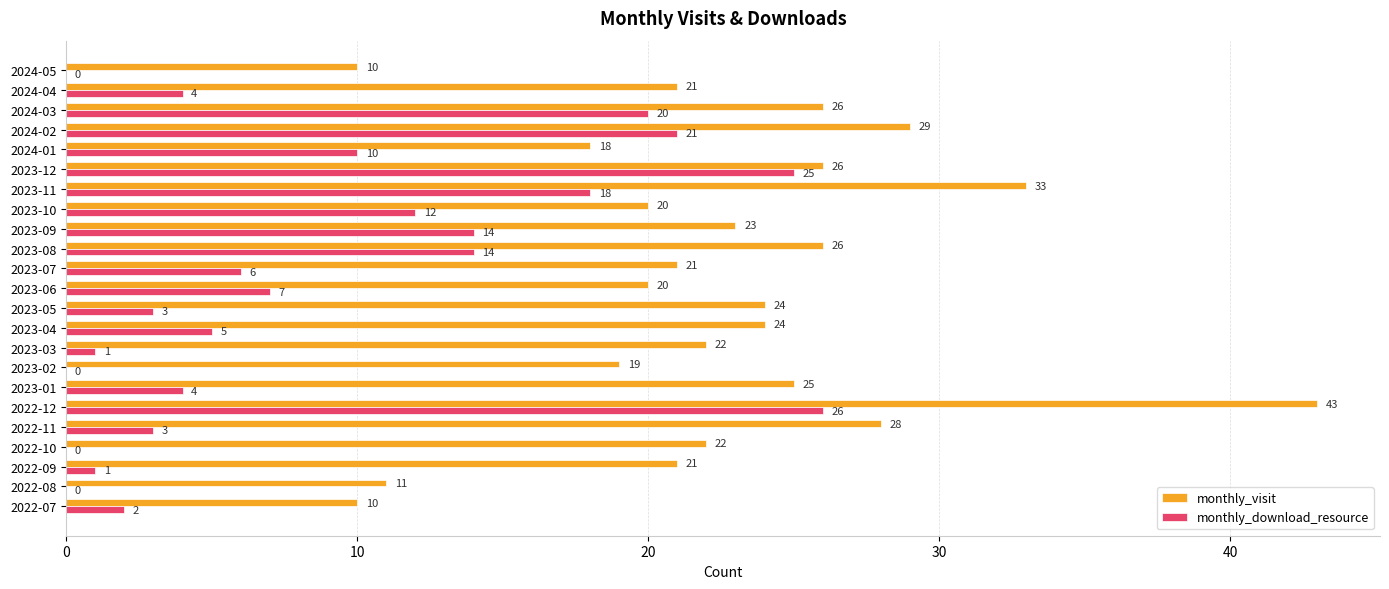

Read the monthly_download_resource value at 2023-09, to the nearest 10.

10